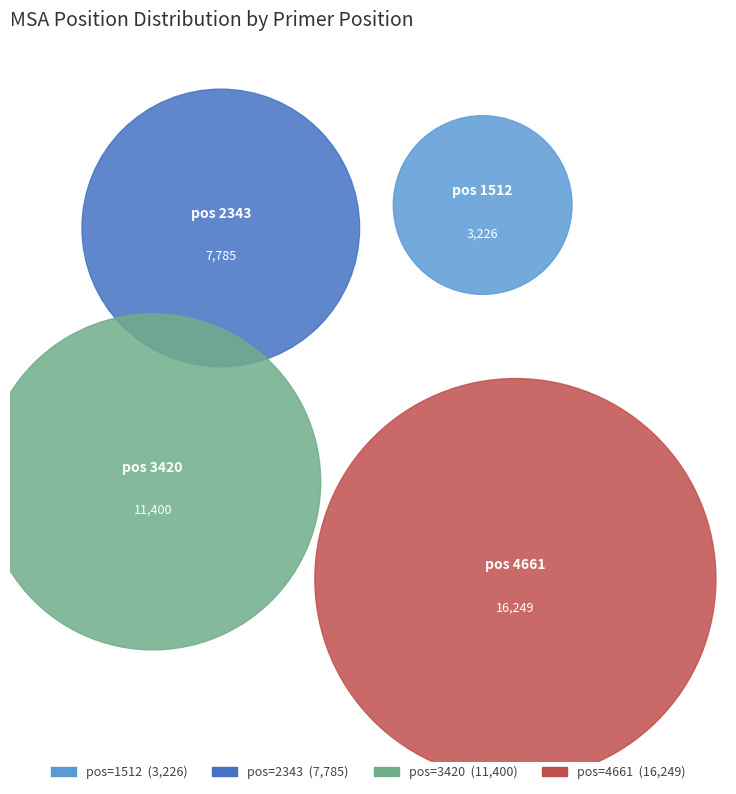

To the nearest percent, what percentage of the pie is 2343?

20%